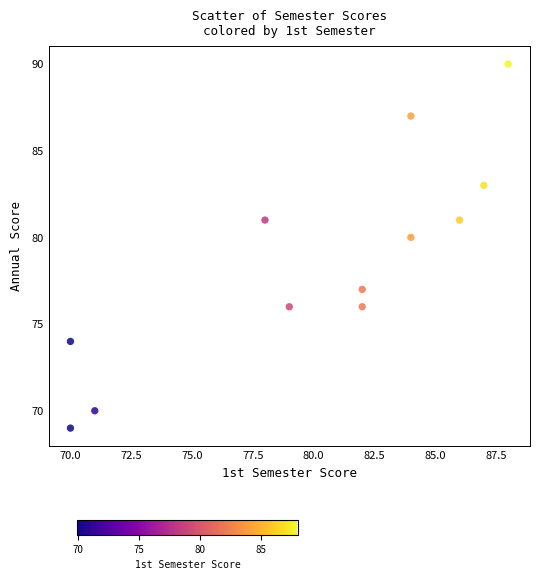

What Y value in the scatter plot is closest to 79?

80